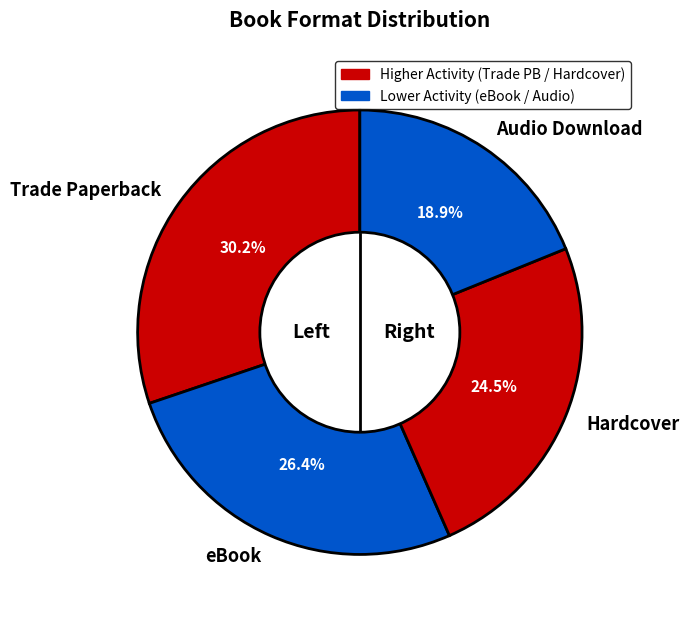

Does any single category account for the majority?

No